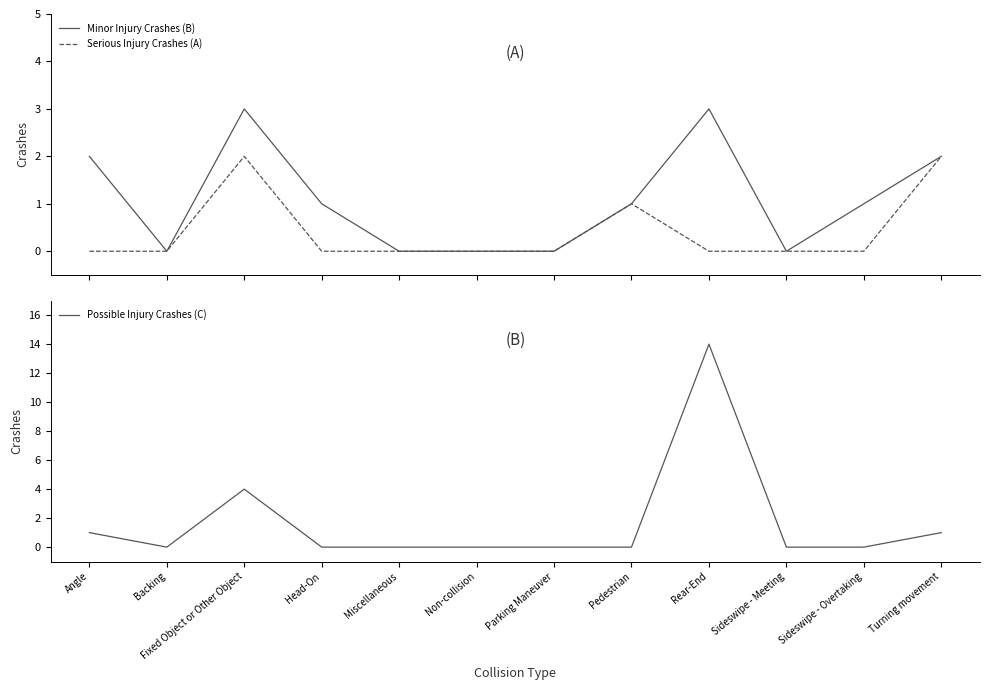

Reading left to right, extract all data points from this chart.

Minor Injury Crashes (B): 2	0	3	1	0	0	0	1	3	0	1	2
Serious Injury Crashes (A): 0	0	2	0	0	0	0	1	0	0	0	2
Possible Injury Crashes (C): 1	0	4	0	0	0	0	0	14	0	0	1